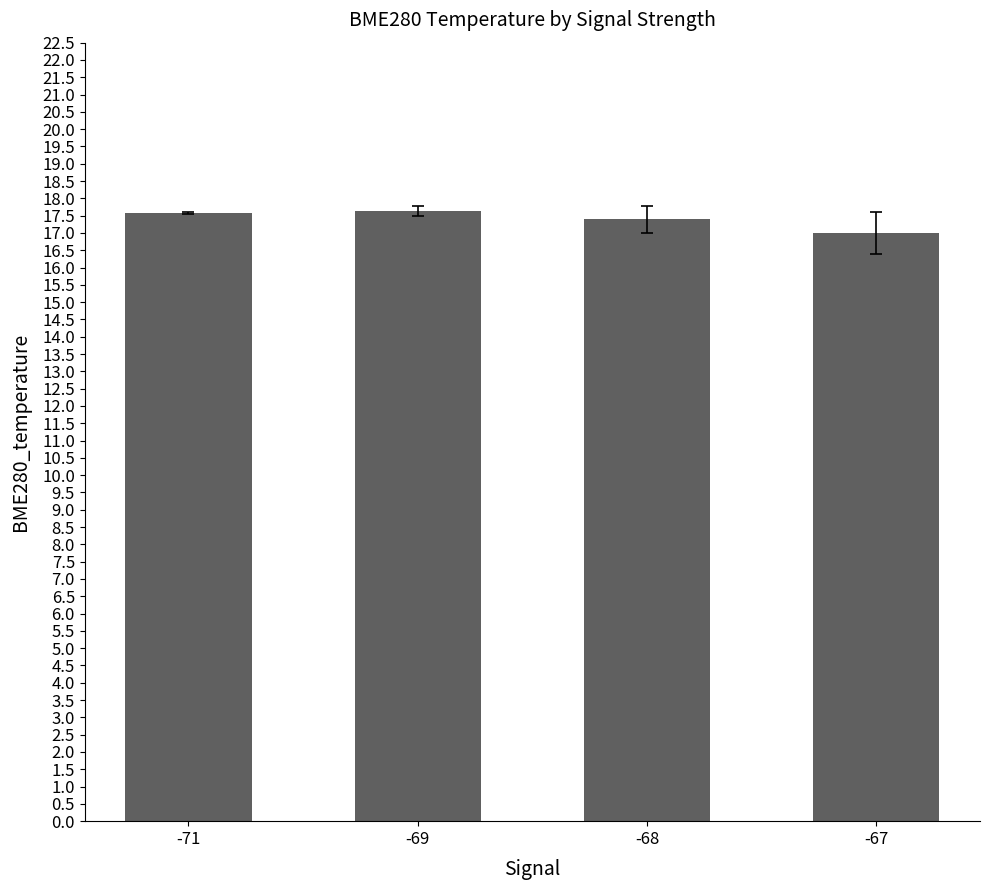

Reading left to right, extract all data points from this chart.

-71=17.6	-69=17.6	-68=17.4	-67=17.0